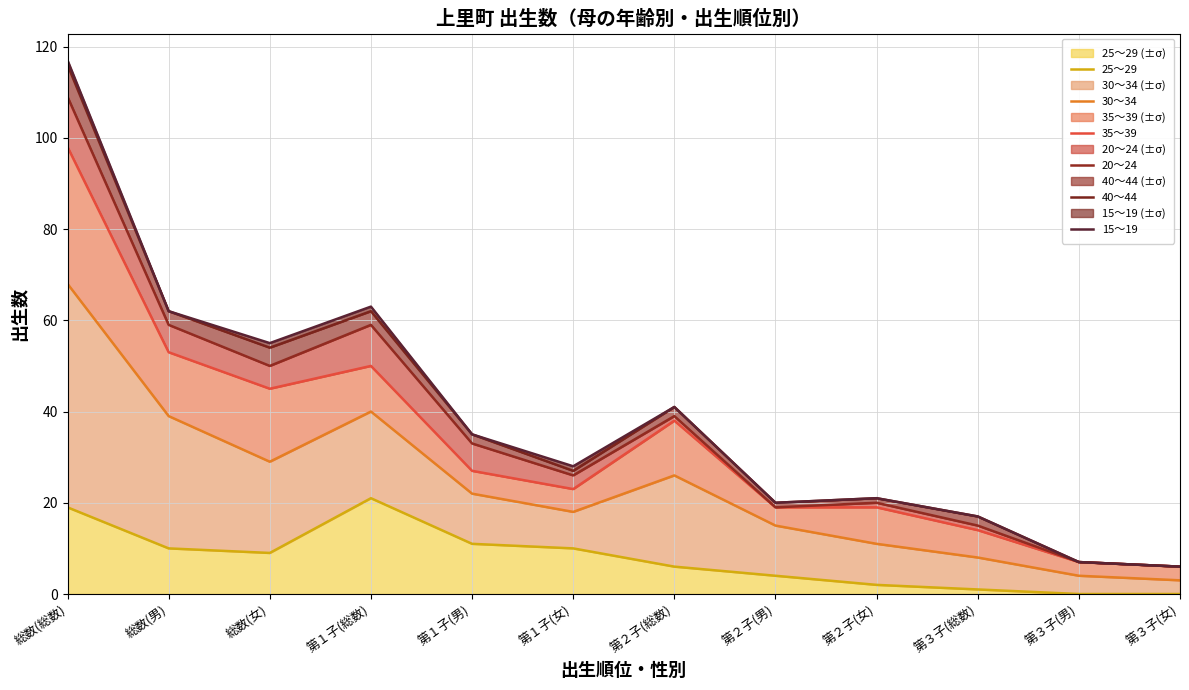

At which category does 25～29 reach its first local valley?

総数(女)